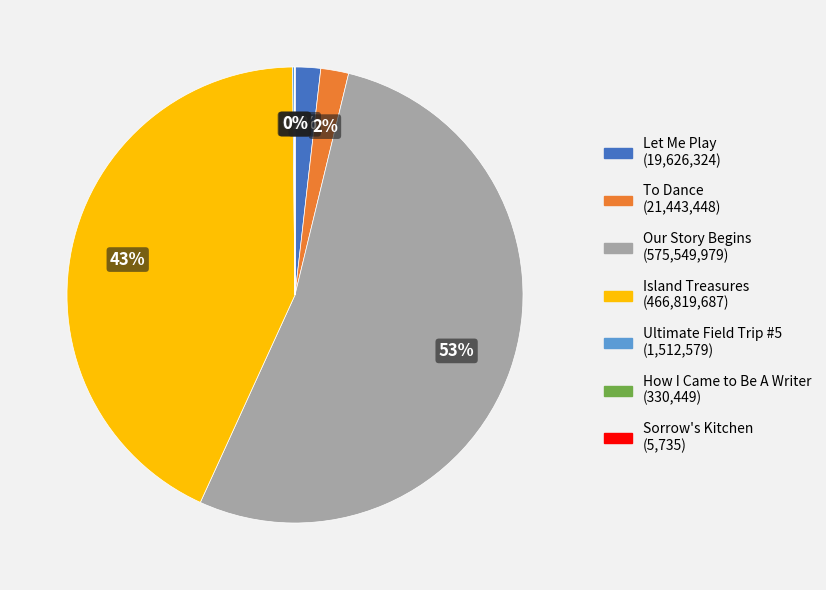

Which category has the biggest portion of the pie?

Our Story Begins